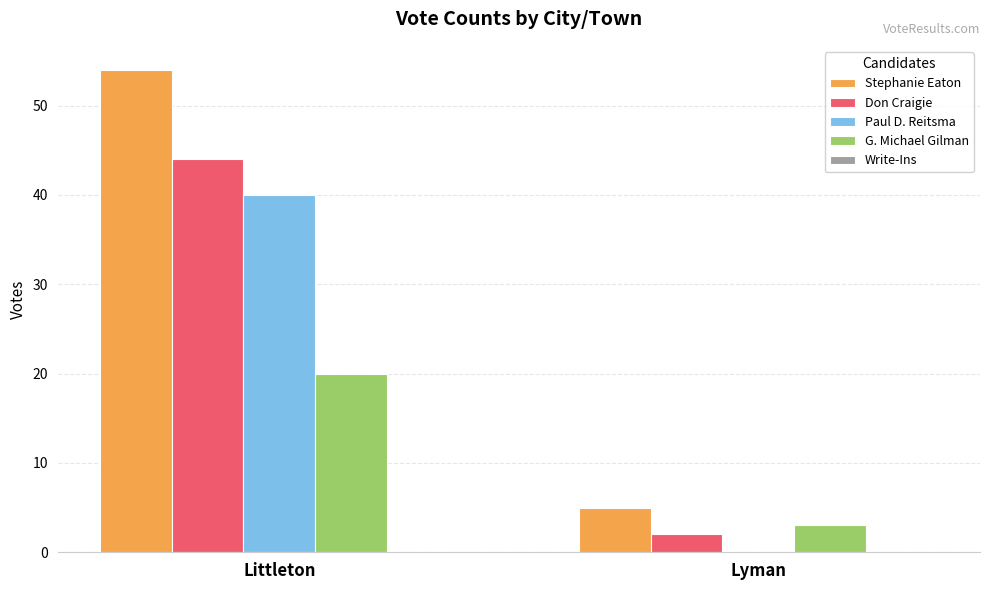

Which series has the widest spread of values?

Stephanie Eaton